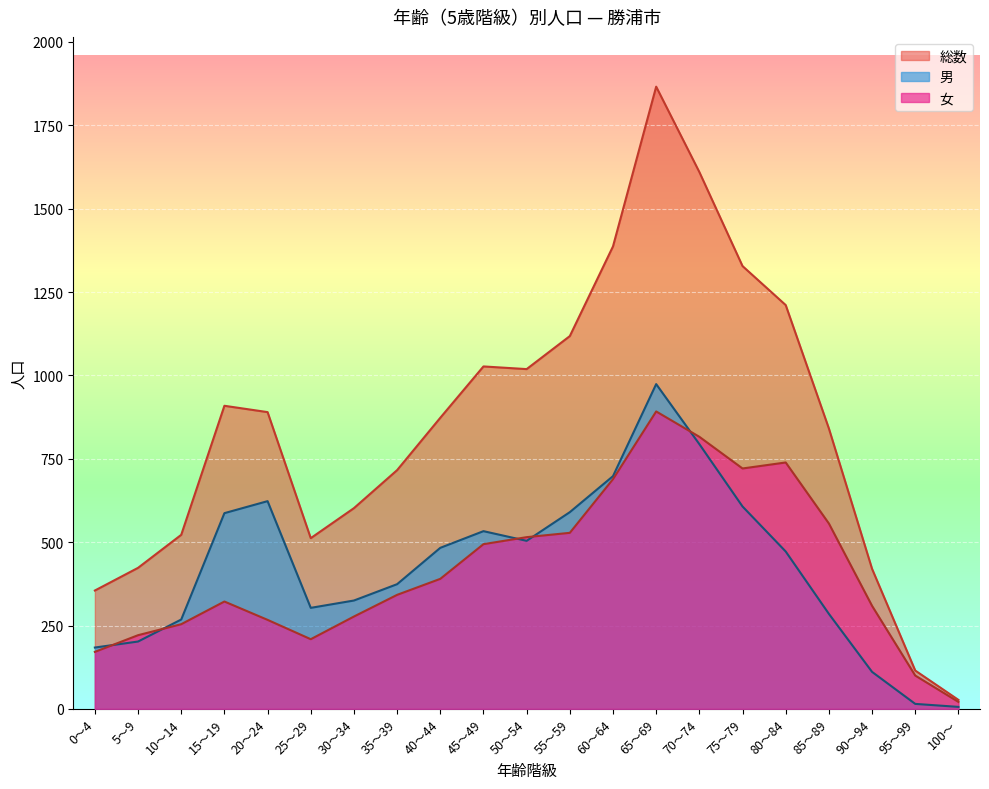

In 総数, how many points are higher than both neighbors (excluding endpoints)?

3